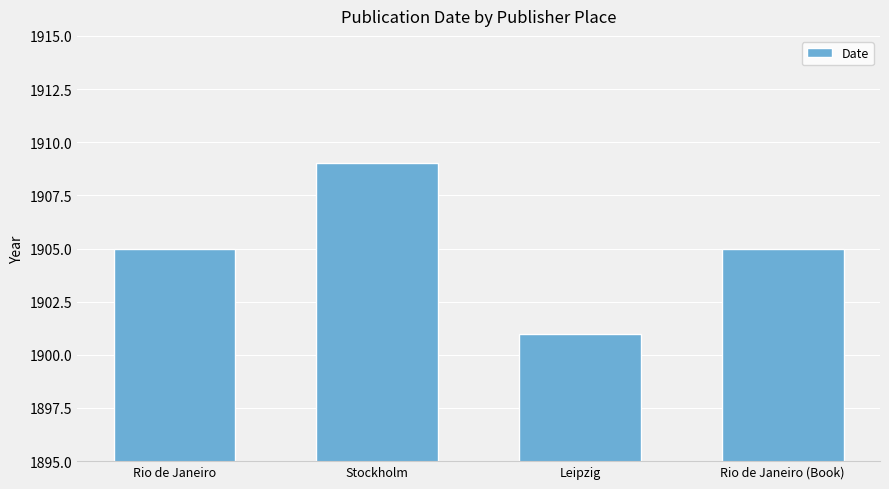

Is it true that the value at Stockholm is 1909?

True